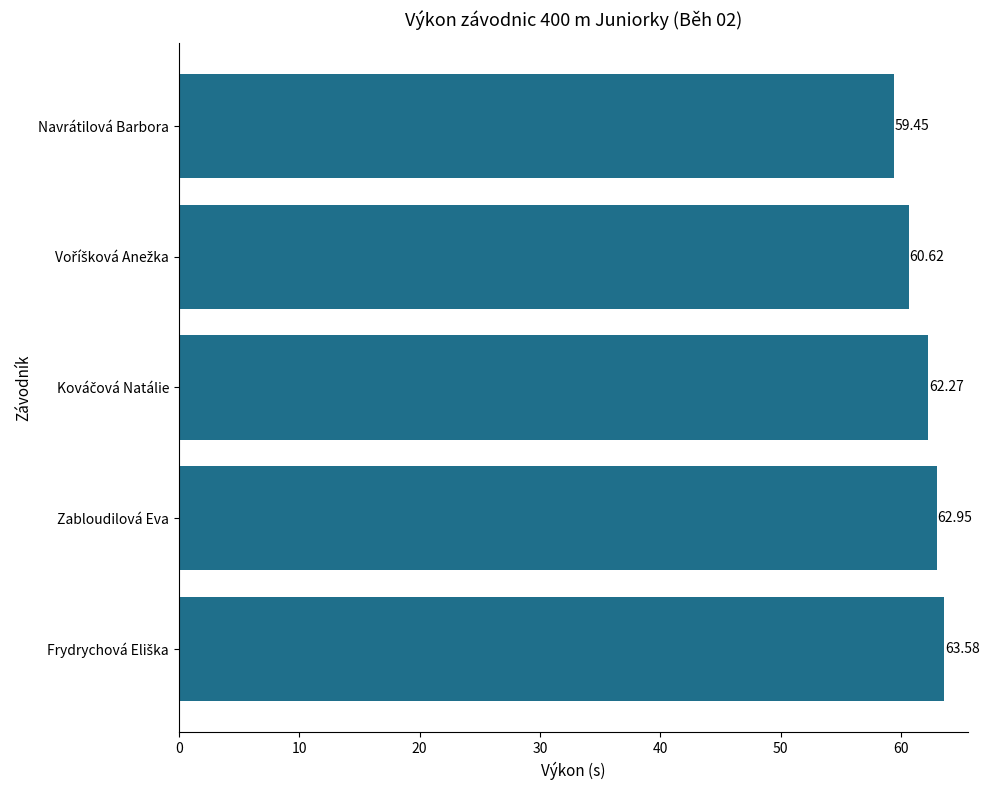

What is the ratio of the value at Navrátilová Barbora to the value at Zabloudilová Eva?

0.9